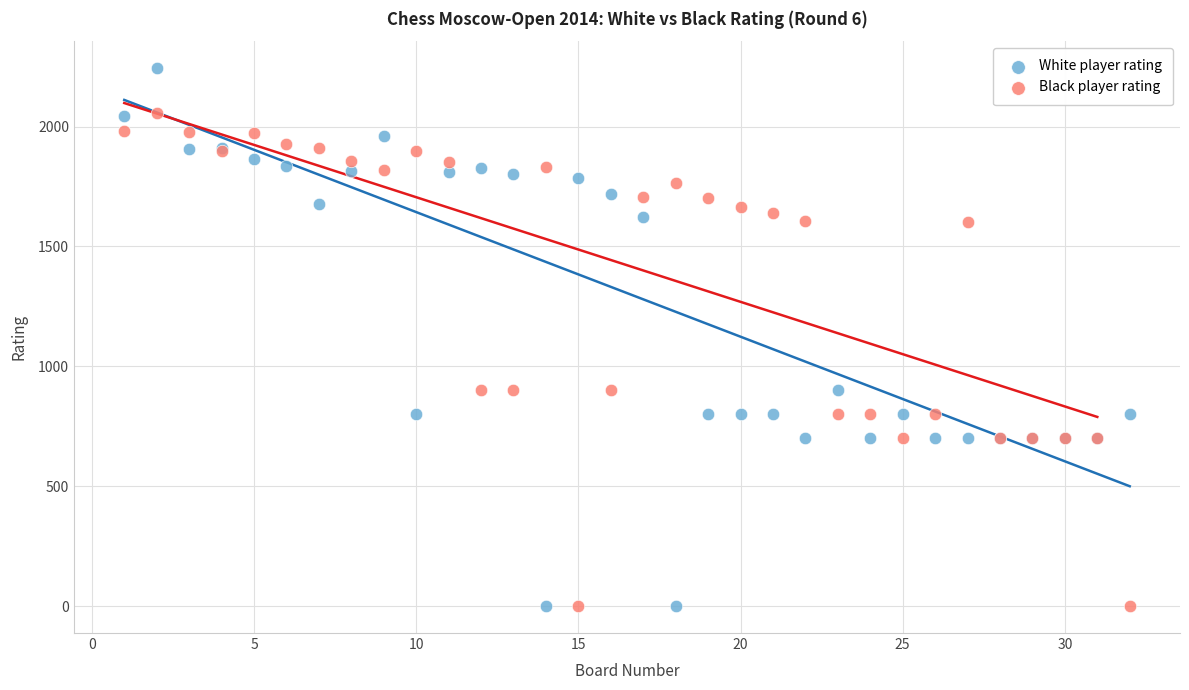

Which series has the largest Y range (max minus min)?

White player rating